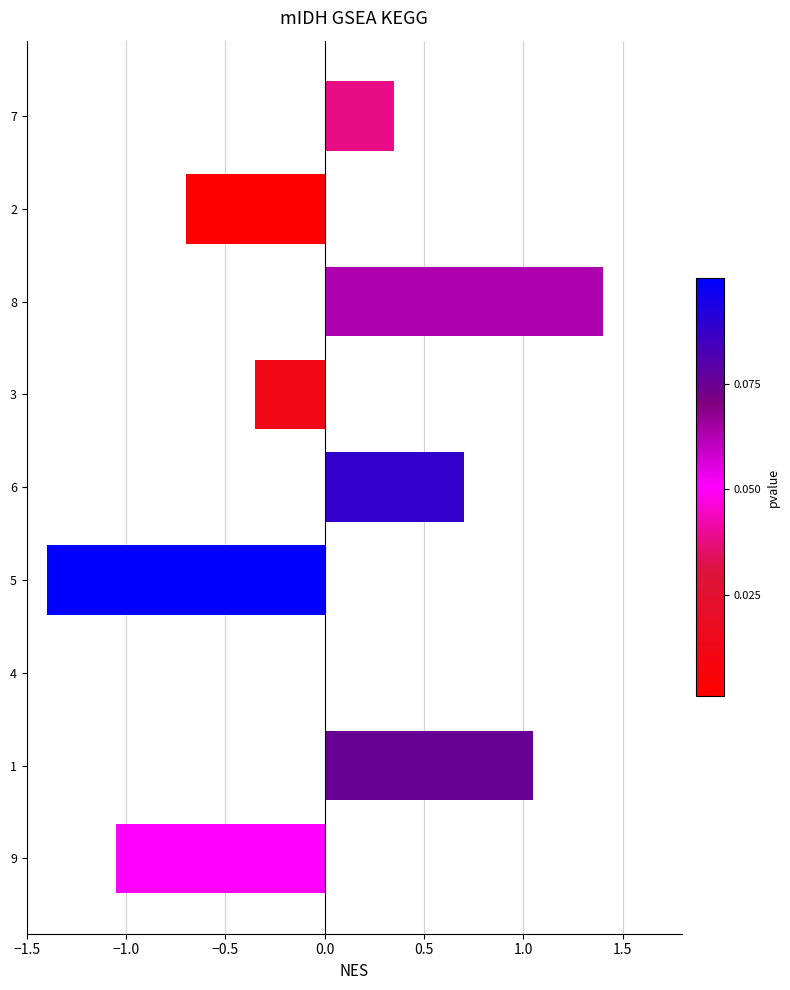

At which label is the value closest to 0?

4